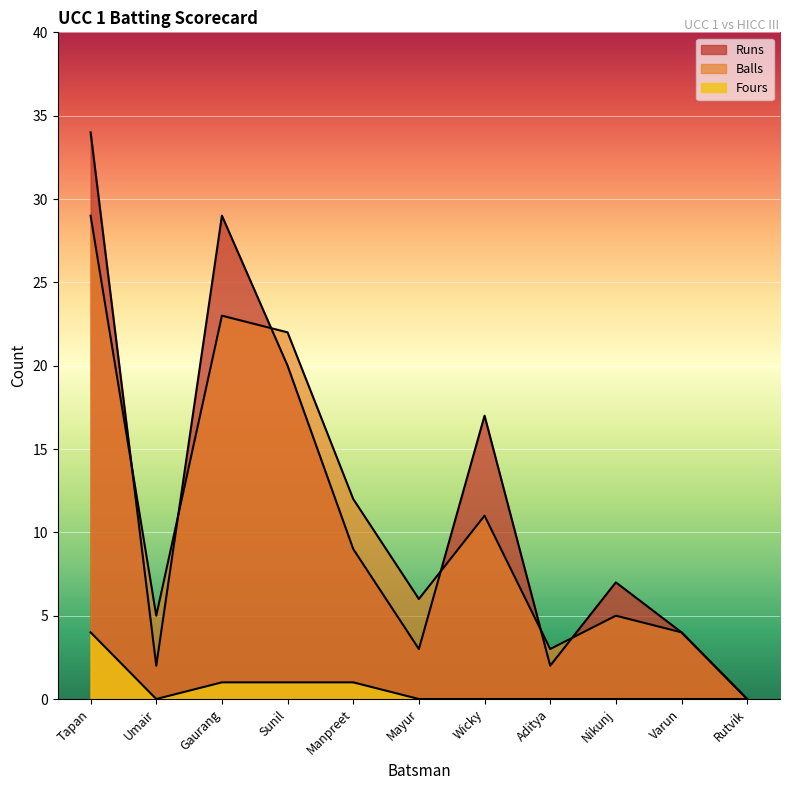

Reading left to right, extract all data points from this chart.

Runs: 34	2	29	20	9	3	17	2	7	4	0
Balls: 29	5	23	22	12	6	11	3	5	4	0
Fours: 4	0	1	1	1	0	0	0	0	0	0